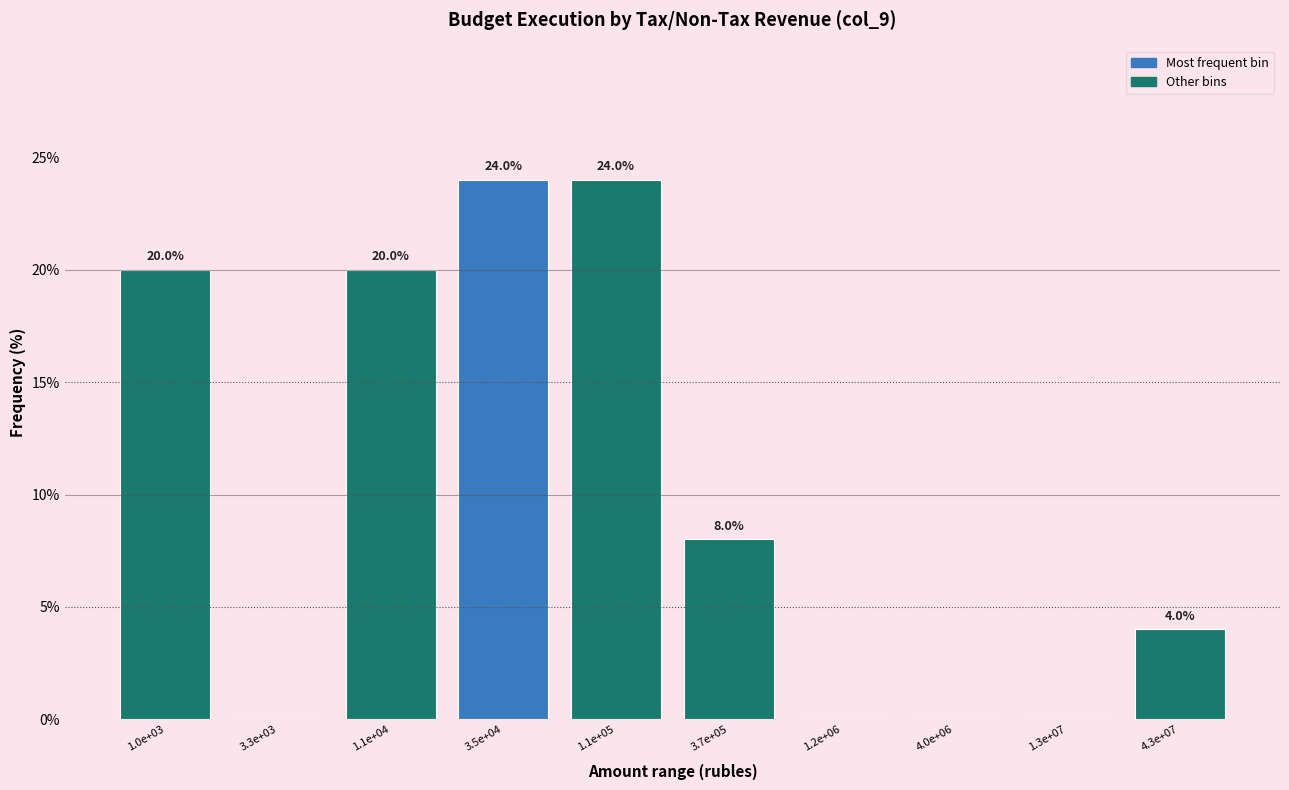

Reading left to right, extract all data points from this chart.

1.0e+03=20	3.3e+03=0	1.1e+04=20	3.5e+04=24	1.1e+05=24	3.7e+05=8	1.2e+06=0	4.0e+06=0	1.3e+07=0	4.3e+07=4